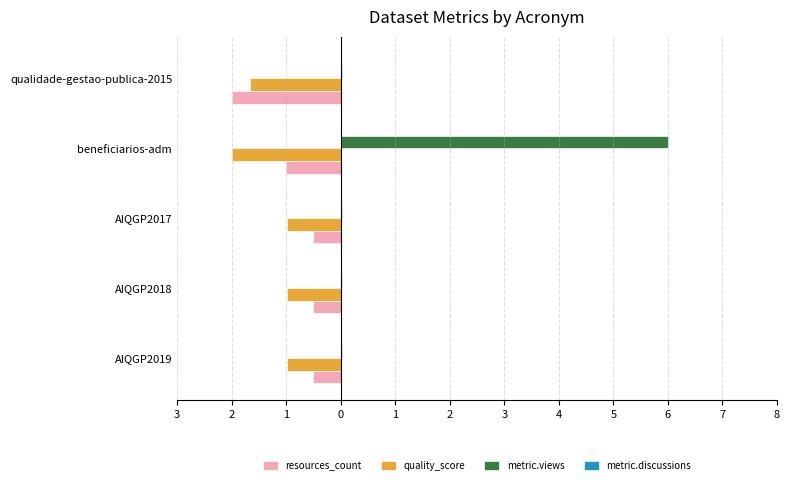

Reading left to right, what are all the values shown in this chart?

resources_count: -0.5	-0.5	-0.5	-1.0	-2.0
quality_score: -1.0	-1.0	-1.0	-2.0	-1.7
metric.views: 0.0	0.0	0.0	6.0	0.0
metric.discussions: 0.2	0.2	0.2	0.2	0.2